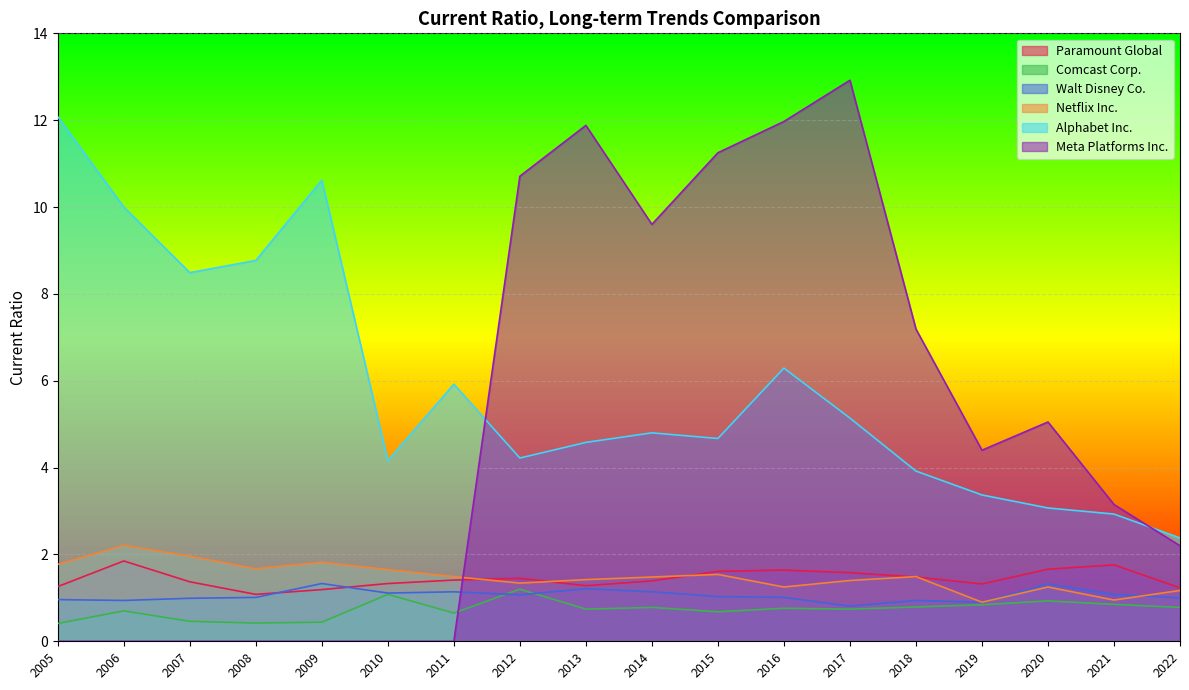

Reading left to right, transcribe all the data shown in this chart.

Paramount Global: 2022=1.2	2021=1.8	2020=1.7	2019=1.3	2018=1.5	2017=1.6	2016=1.6	2015=1.6	2014=1.4	2013=1.3	2012=1.4	2011=1.4	2010=1.3	2009=1.2	2008=1.1	2007=1.4	2006=1.9	2005=1.3
Alphabet Inc.: 2022=2.4	2021=2.9	2020=3.1	2019=3.4	2018=3.9	2017=5.1	2016=6.3	2015=4.7	2014=4.8	2013=4.6	2012=4.2	2011=5.9	2010=4.2	2009=10.6	2008=8.8	2007=8.5	2006=10.0	2005=12.1
Comcast Corp.: 2022=0.8	2021=0.8	2020=0.9	2019=0.8	2018=0.8	2017=0.7	2016=0.8	2015=0.7	2014=0.8	2013=0.7	2012=1.2	2011=0.7	2010=1.1	2009=0.4	2008=0.4	2007=0.5	2006=0.7	2005=0.4
Netflix Inc.: 2022=1.2	2021=0.9	2020=1.2	2019=0.9	2018=1.5	2017=1.4	2016=1.2	2015=1.5	2014=1.5	2013=1.4	2012=1.3	2011=1.5	2010=1.6	2009=1.8	2008=1.7	2007=2.0	2006=2.2	2005=1.8
Walt Disney Co.: 2022=1.0	2021=1.1	2020=1.3	2019=0.9	2018=0.9	2017=0.8	2016=1.0	2015=1.0	2014=1.1	2013=1.2	2012=1.1	2011=1.1	2010=1.1	2009=1.3	2008=1.0	2007=1.0	2006=0.9	2005=1.0
Meta Platforms Inc.: 2022=2.2	2021=3.1	2020=5.0	2019=4.4	2018=7.2	2017=12.9	2016=12.0	2015=11.2	2014=9.6	2013=11.9	2012=10.7	2011=0.0	2010=0.0	2009=0.0	2008=0.0	2007=0.0	2006=0.0	2005=0.0